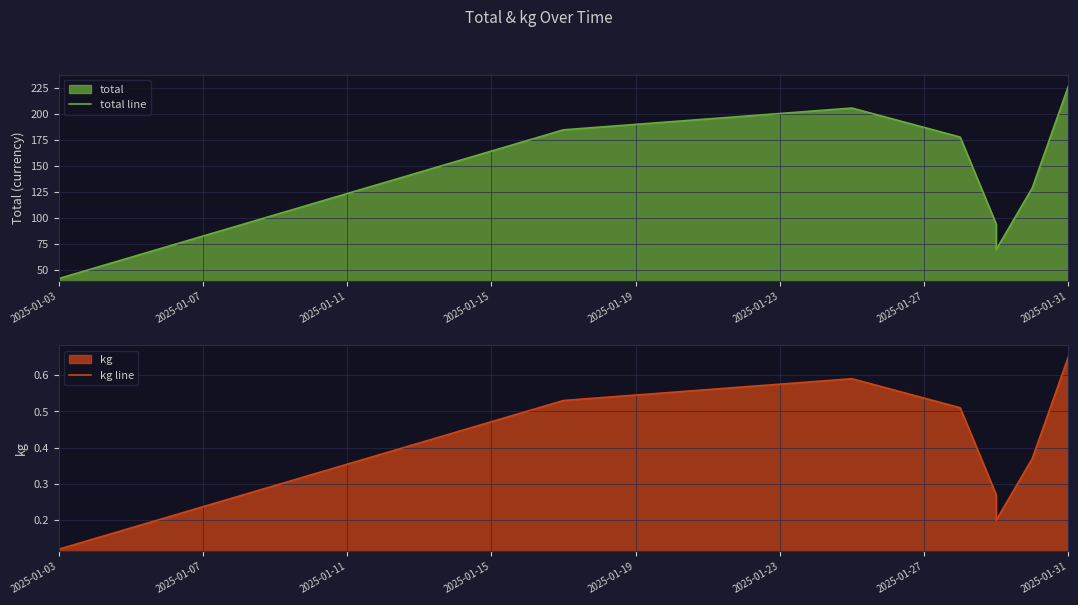

Which series has the largest range (max minus min)?

total line